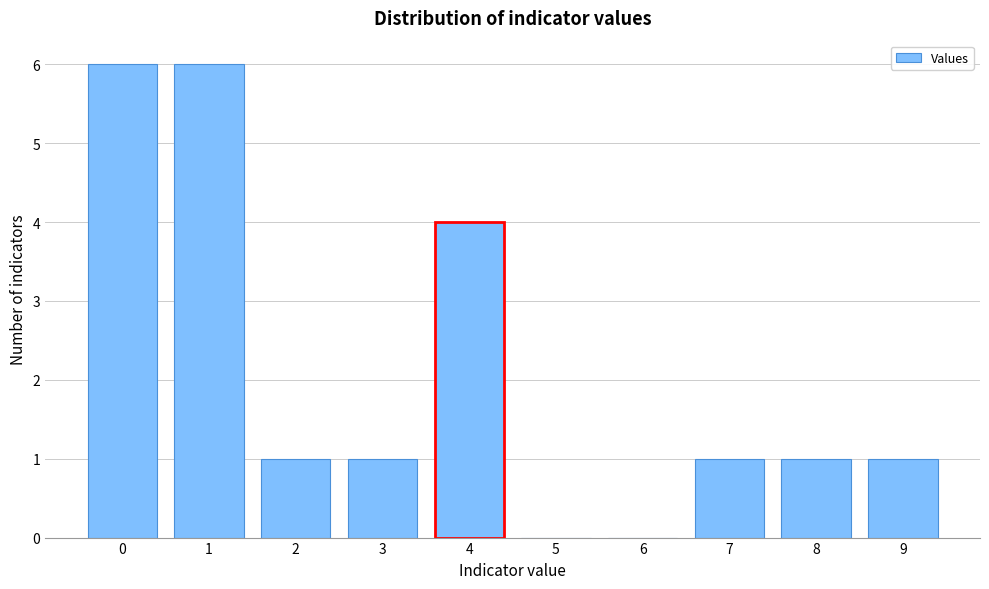

Reading left to right, transcribe all the data shown in this chart.

0=6	1=6	2=1	3=1	4=4	5=0	6=0	7=1	8=1	9=1